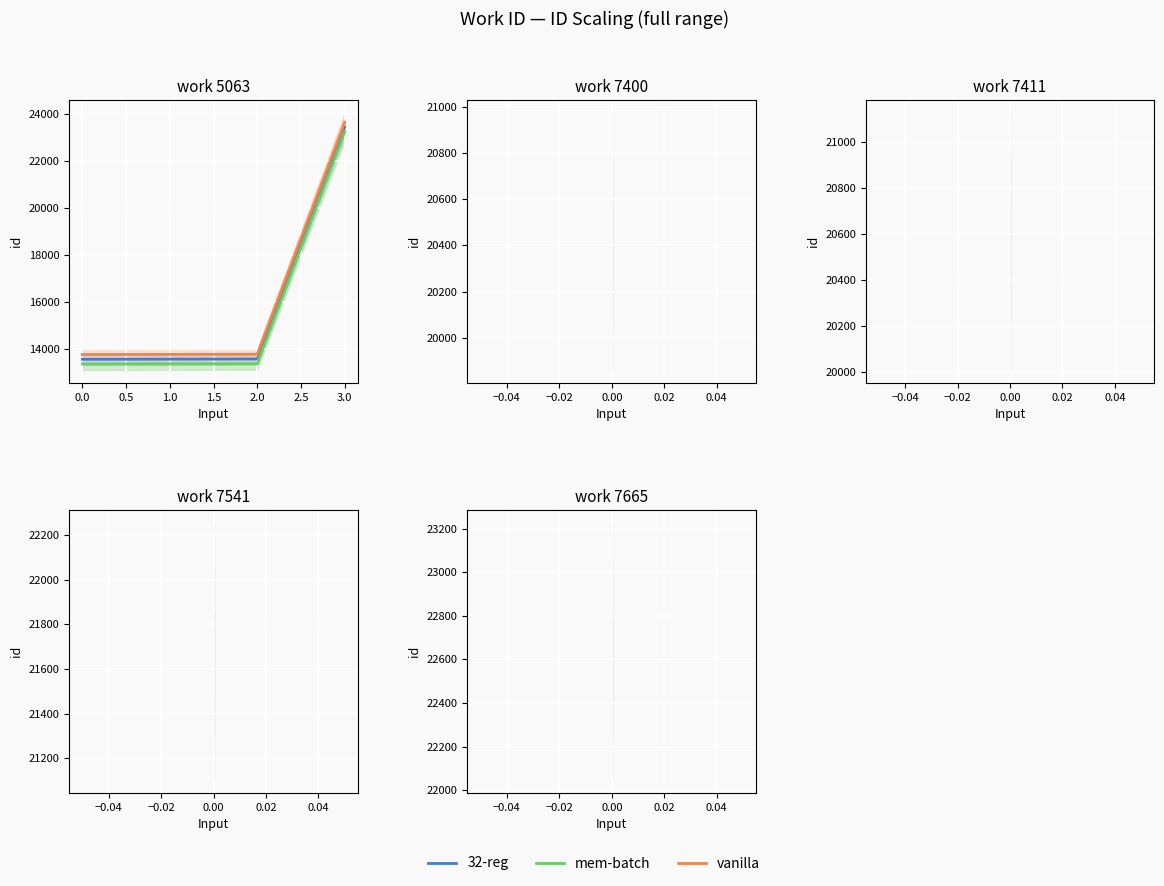

What are all the series names shown in the legend?

32-reg, mem-batch, vanilla